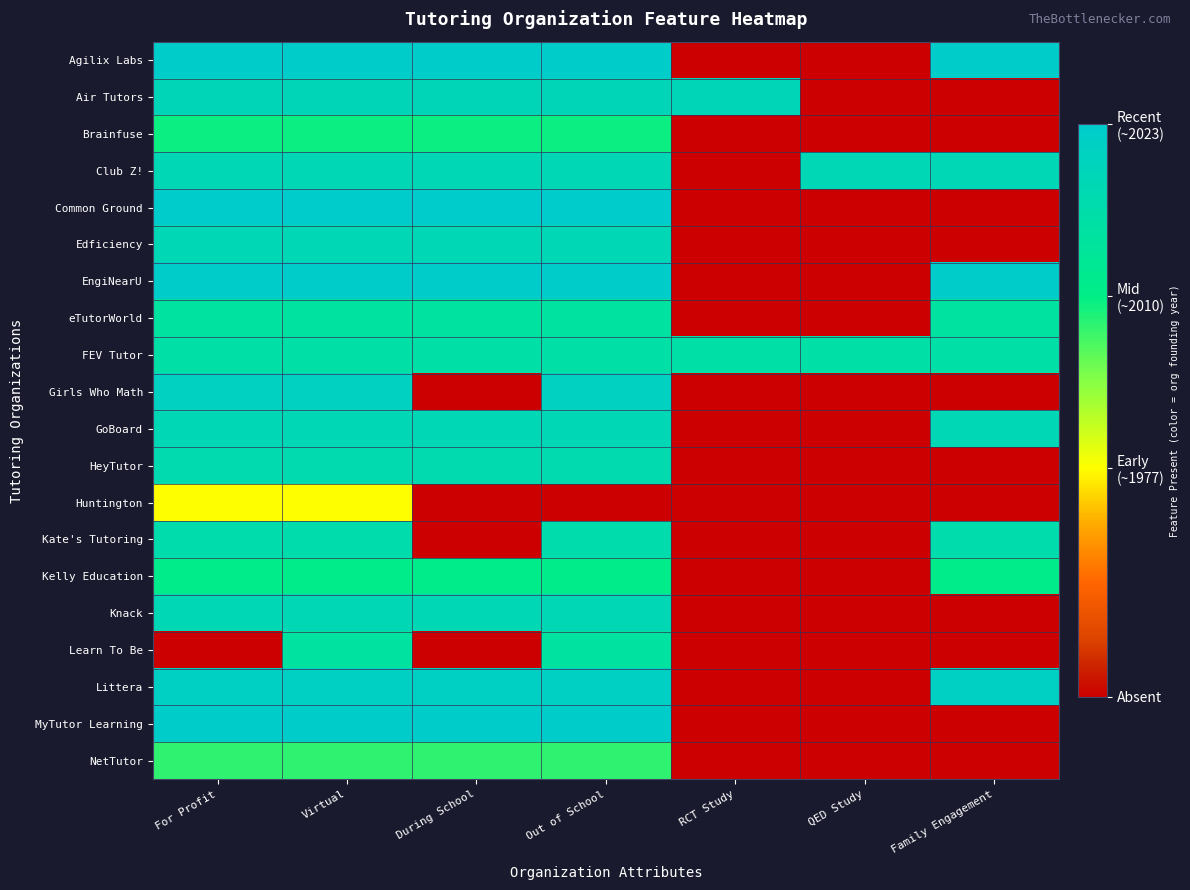

Which series changed the most between QED Study and Family Engagement?

Agilix Labs